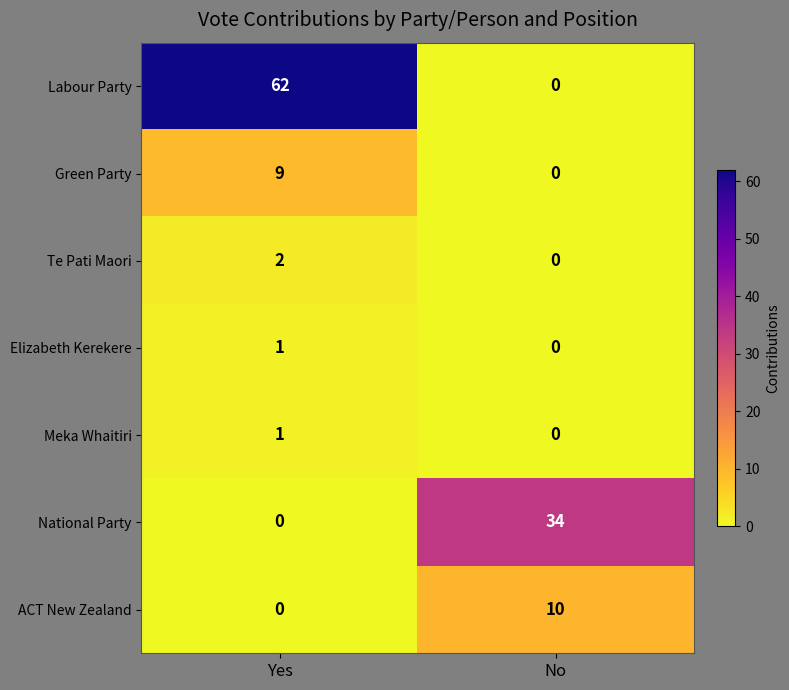

What is the average value of the Labour Party series?

31